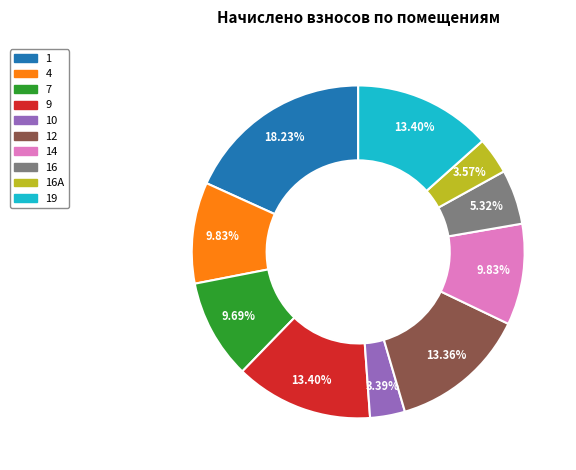

How many segments does this pie chart have?

10